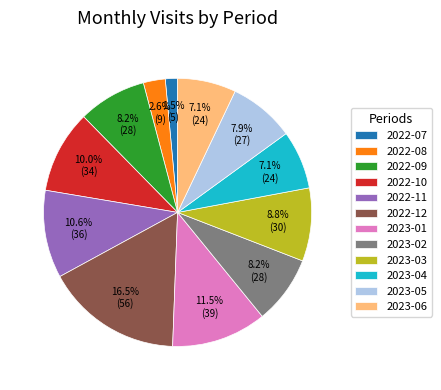

Which slice is the largest?

2022-12